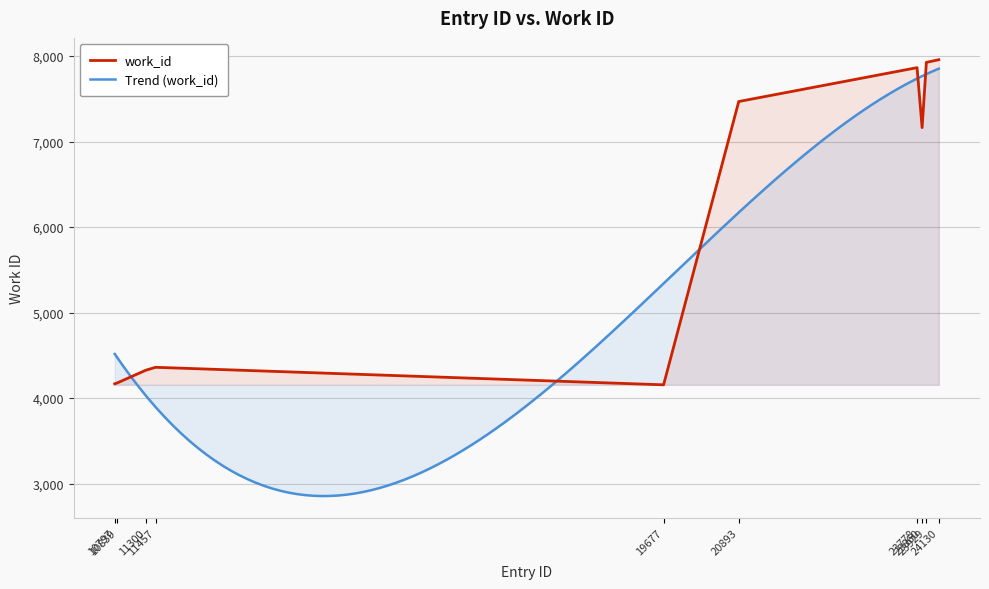

Which has a higher value, 10797 or 23860?

23860